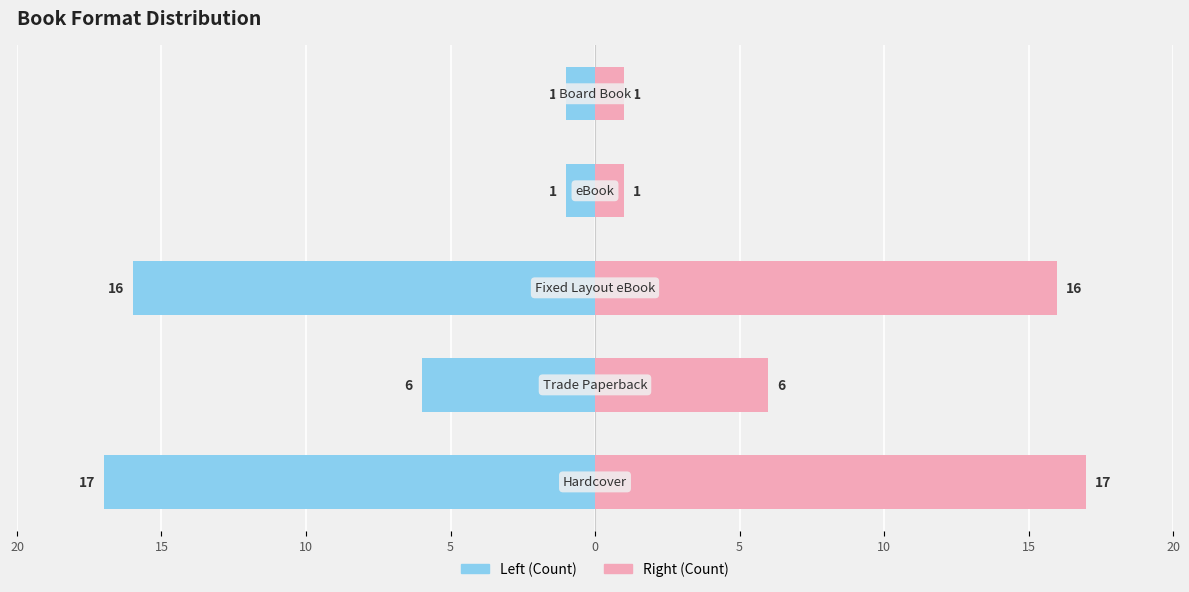

At which label is Hardcover/Trade closest to -9?

10